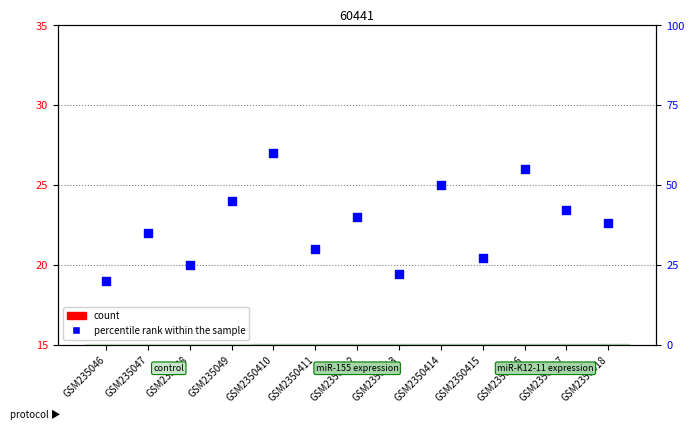

Which series reaches the minimum Y coordinate?

count